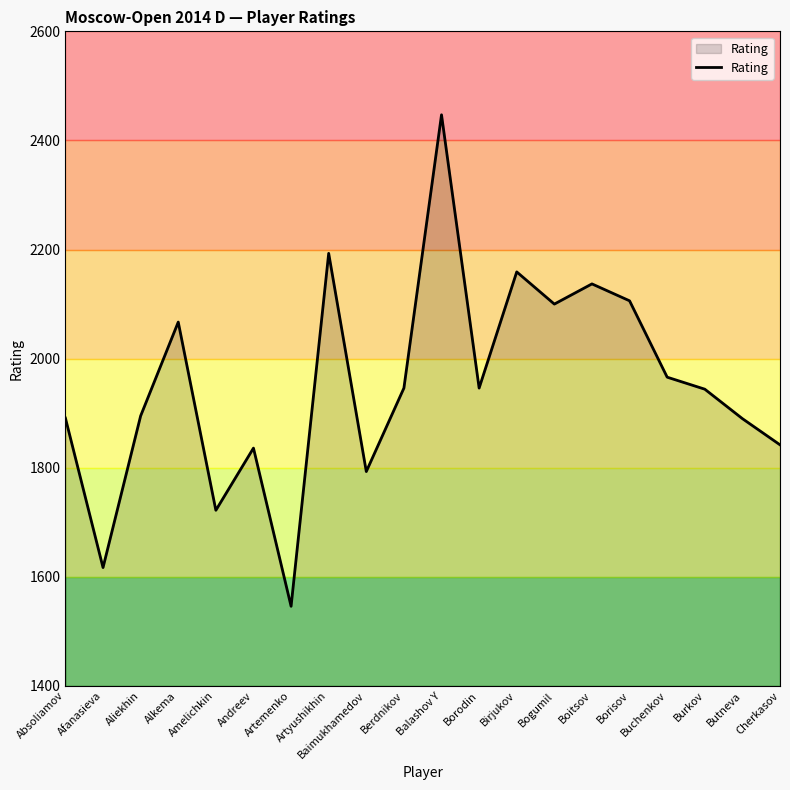

How many categories are shown in the chart?

20